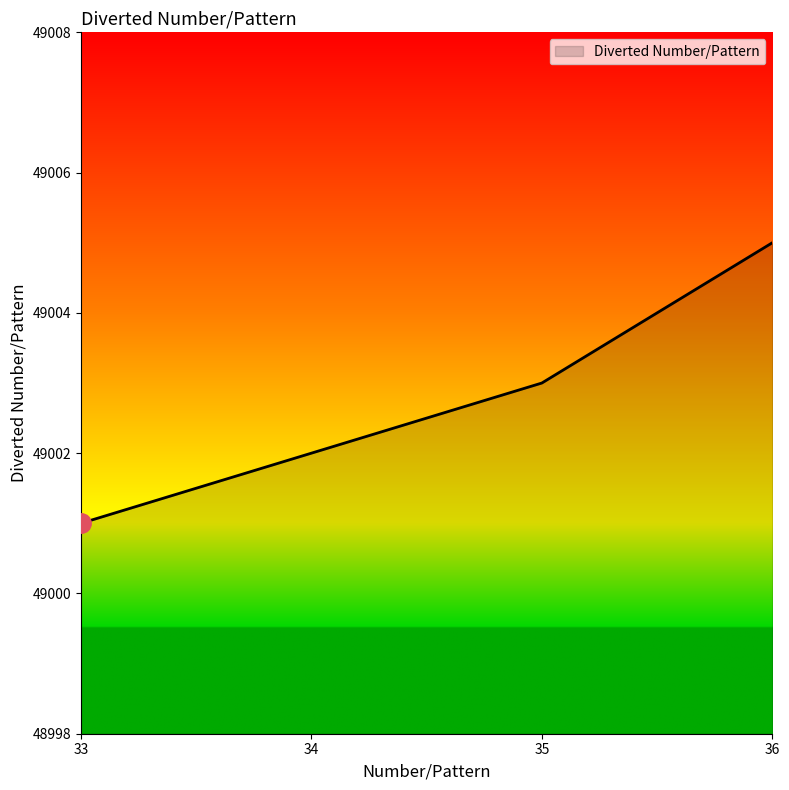

What is the greatest value displayed?

49005